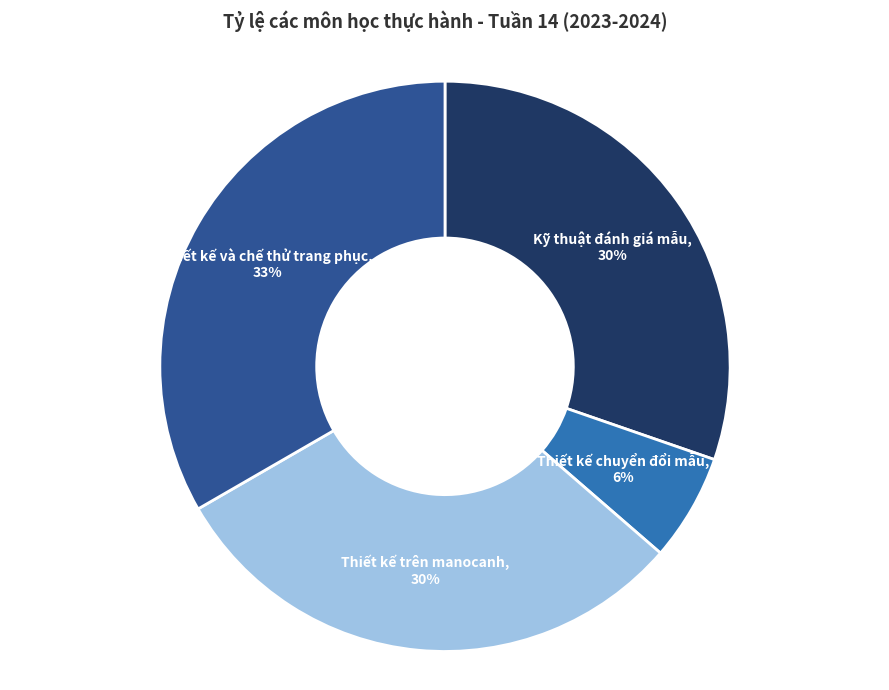

To the nearest percent, what is the difference between the largest and smallest slice percentages?

27%